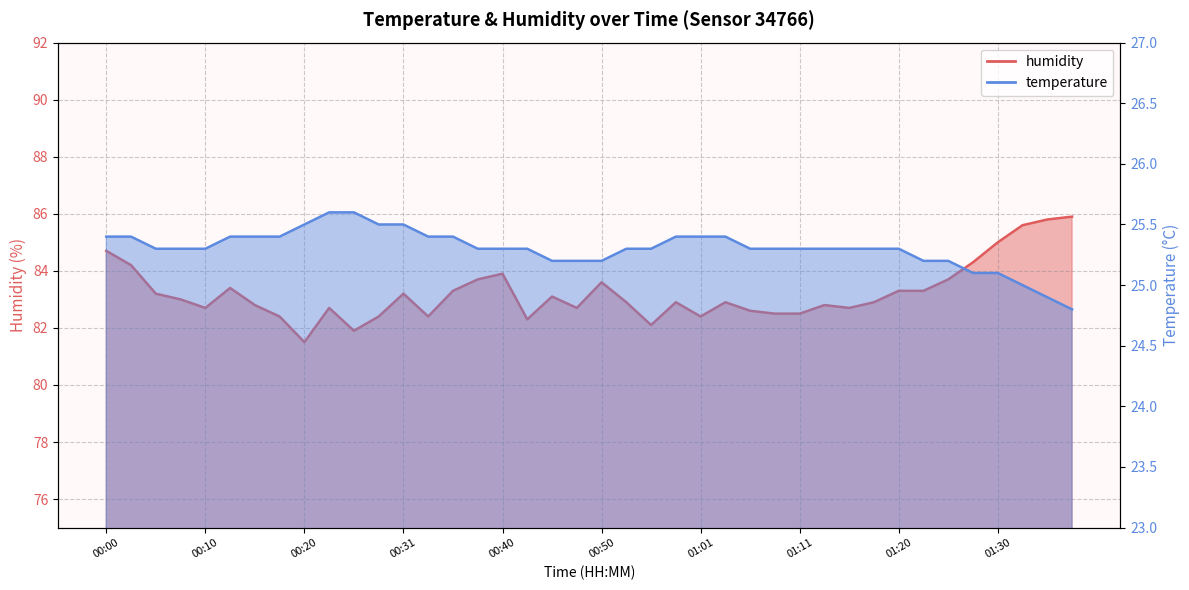

Count the number of categories in the chart.

40